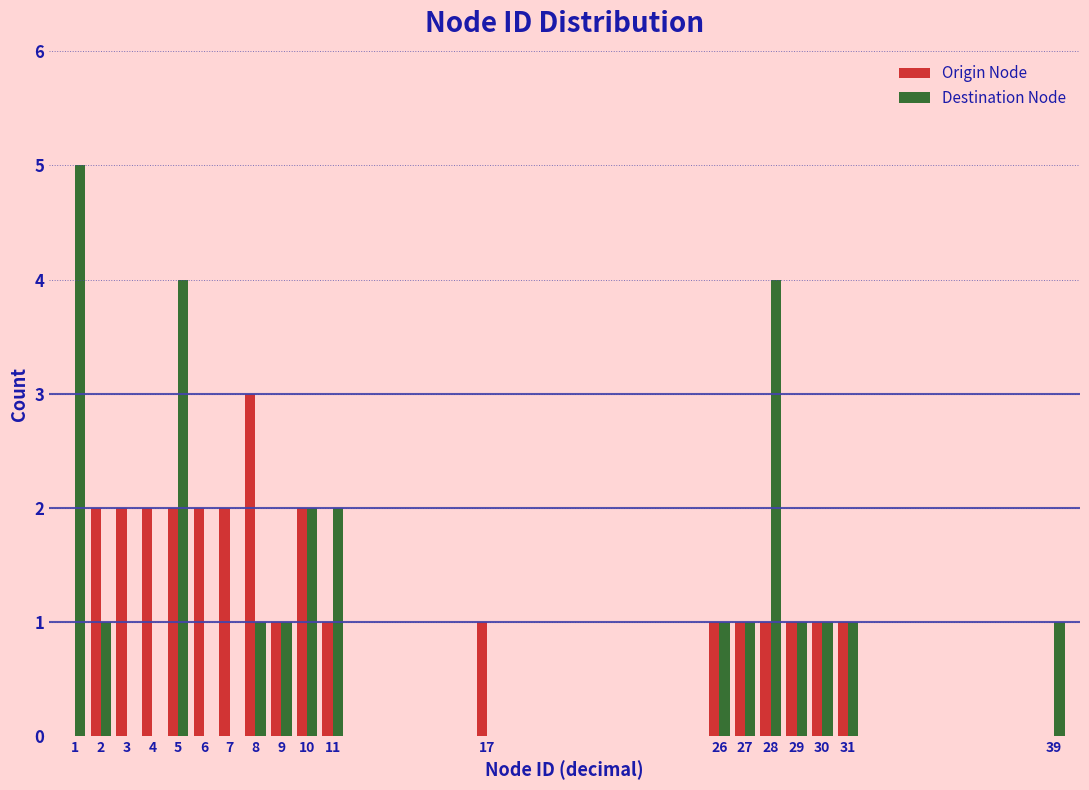

What is the sum of the Origin Node values at 8 and 6?

5